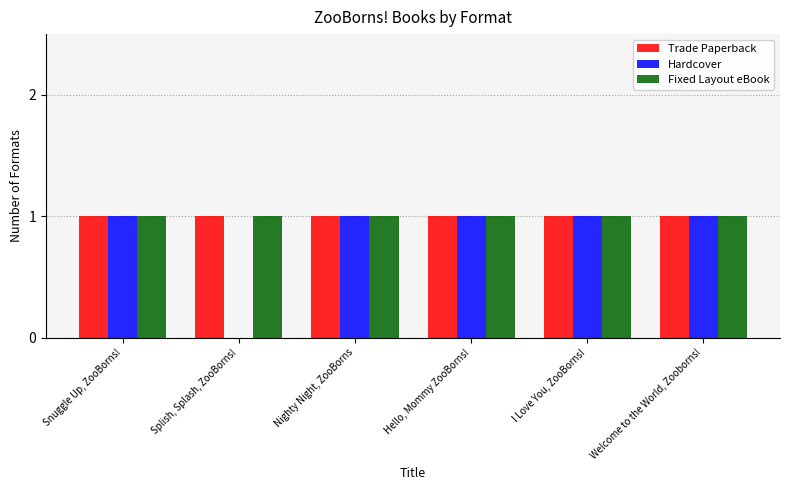

What is the total value across all series at Hello, Mommy ZooBorns!?

3